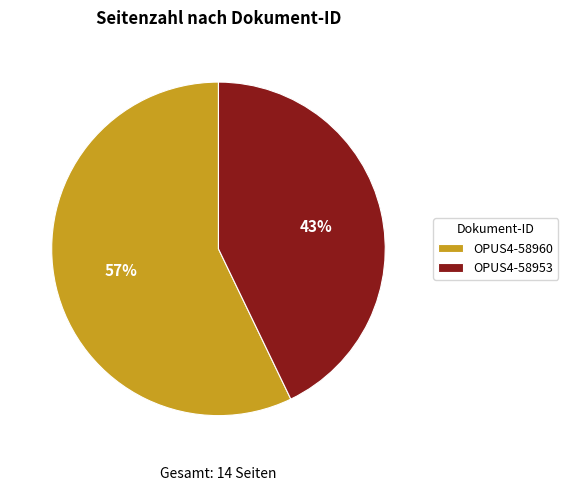

Is the sum of OPUS4-58953 and OPUS4-58960 greater than half?

Yes